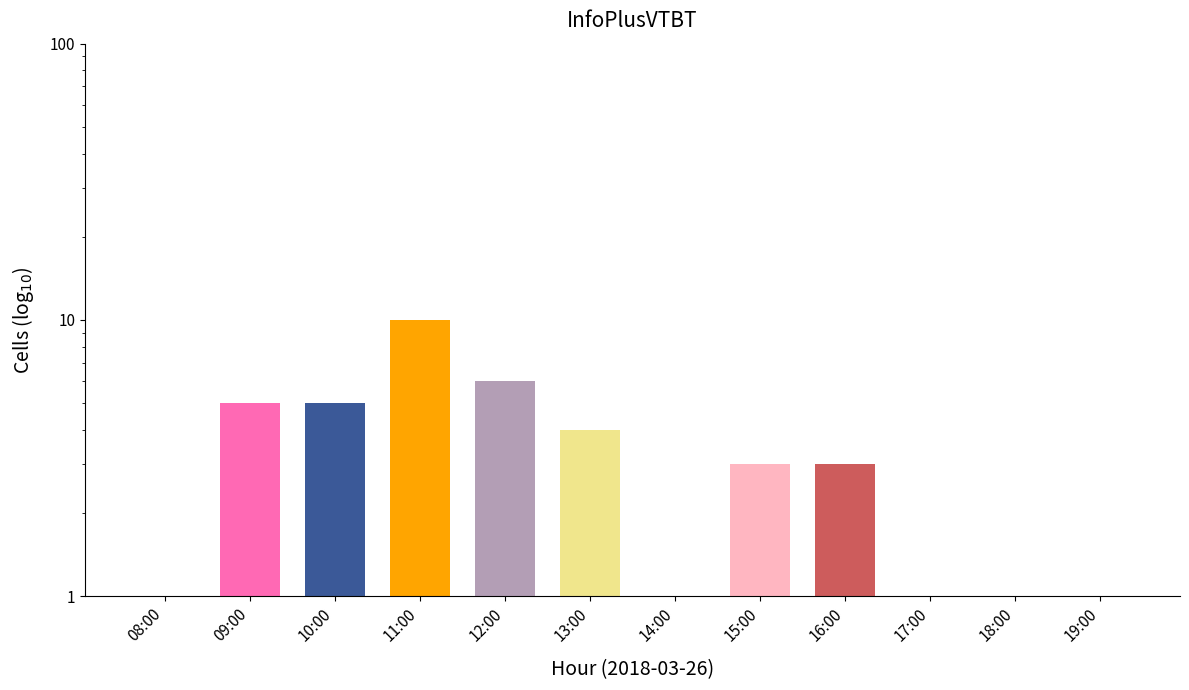

Which has a higher value, 13:00 or 14:00?

13:00